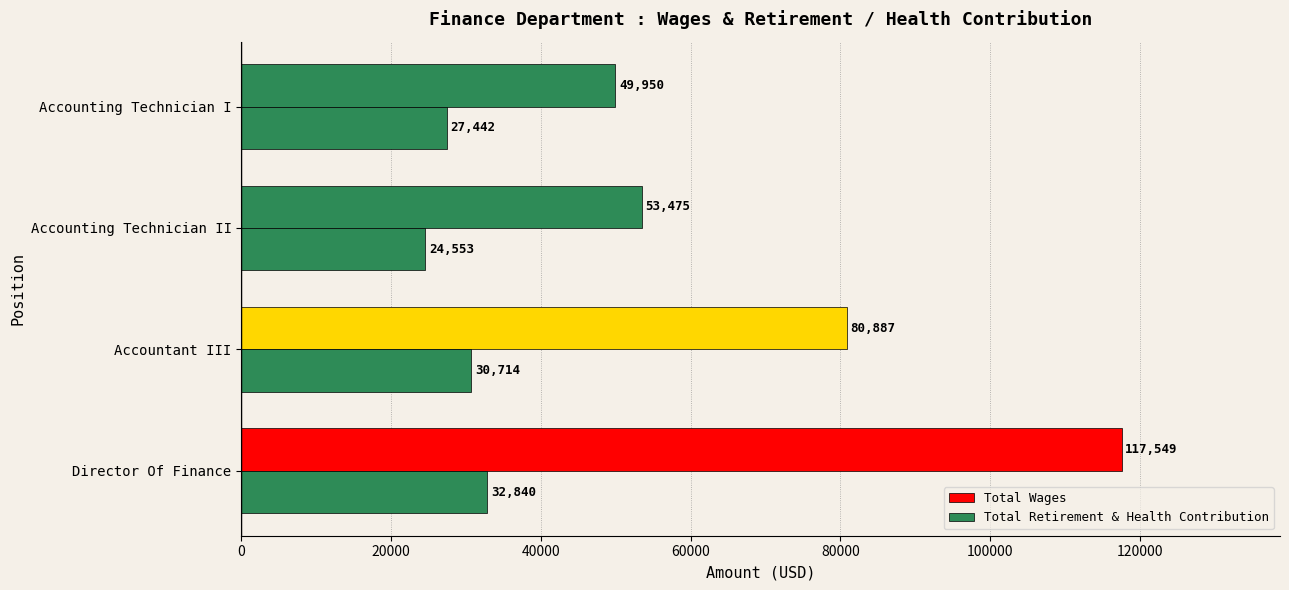

How many data points in Total Wages are less than 80887?

2